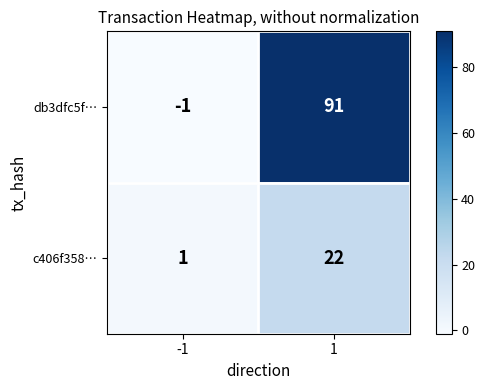

Which series has the largest range (max minus min)?

db3dfc5f…